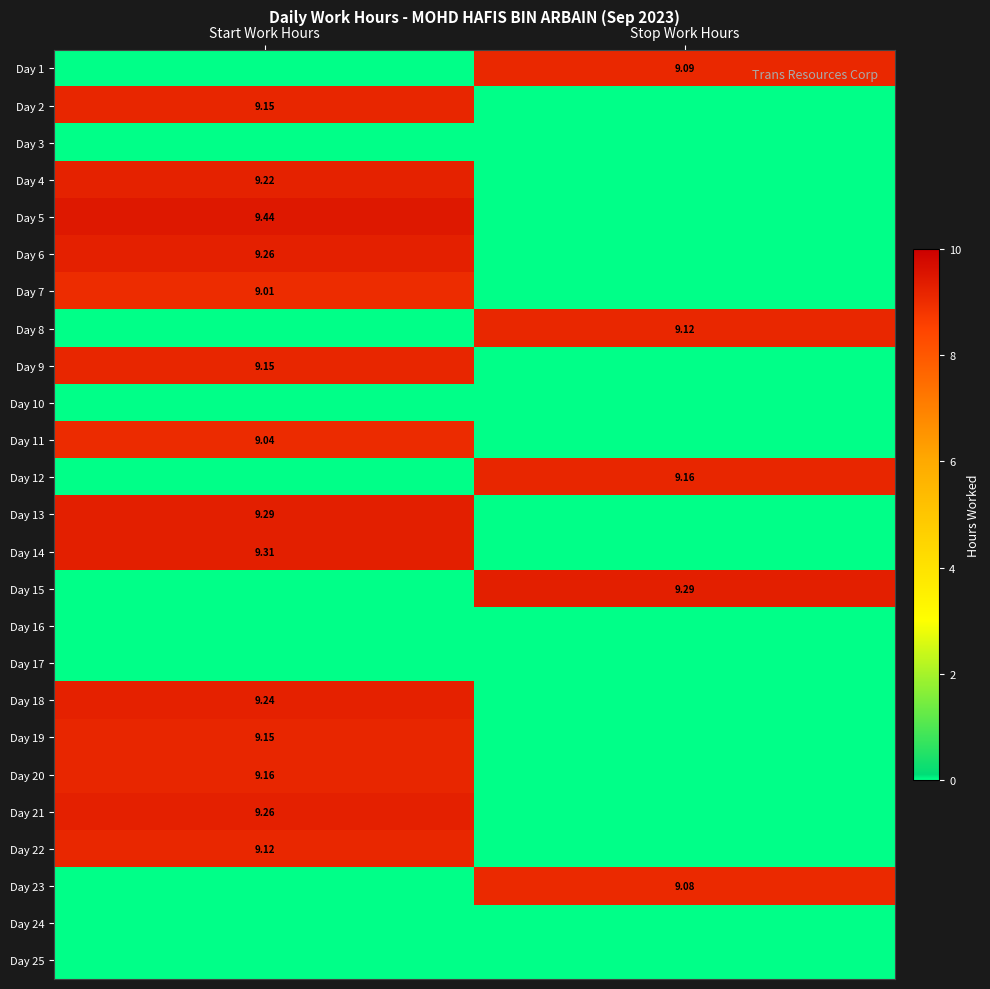

Rank the categories by Day 21 value from lowest to highest.

Stop Work Hours, Start Work Hours